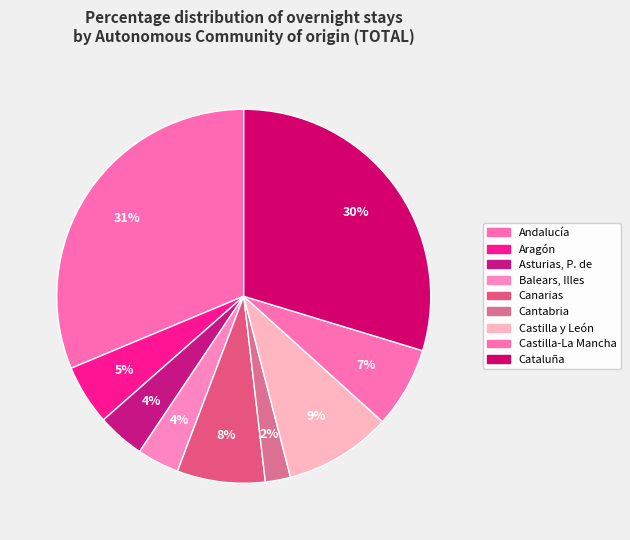

What is the smallest slice in the pie chart?

Cantabria